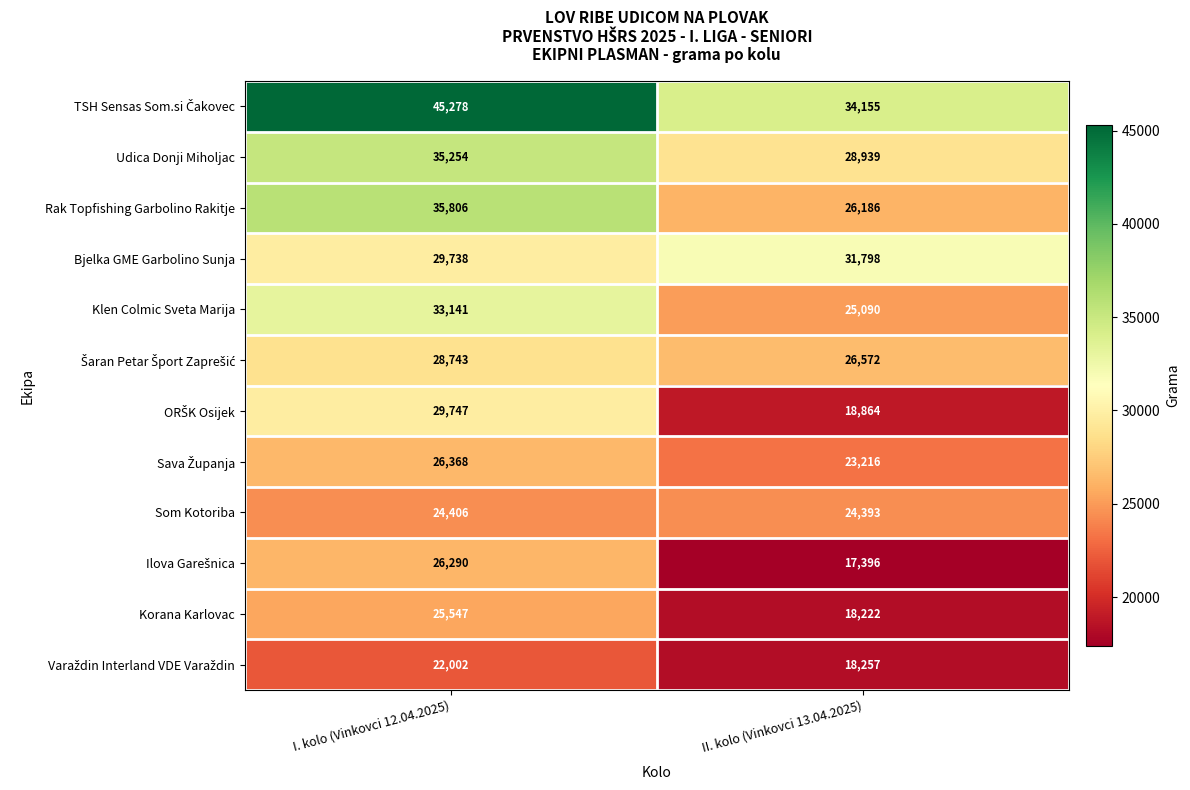

What is the difference between the highest and lowest values at II. kolo (Vinkovci 13.04.2025)?

16759